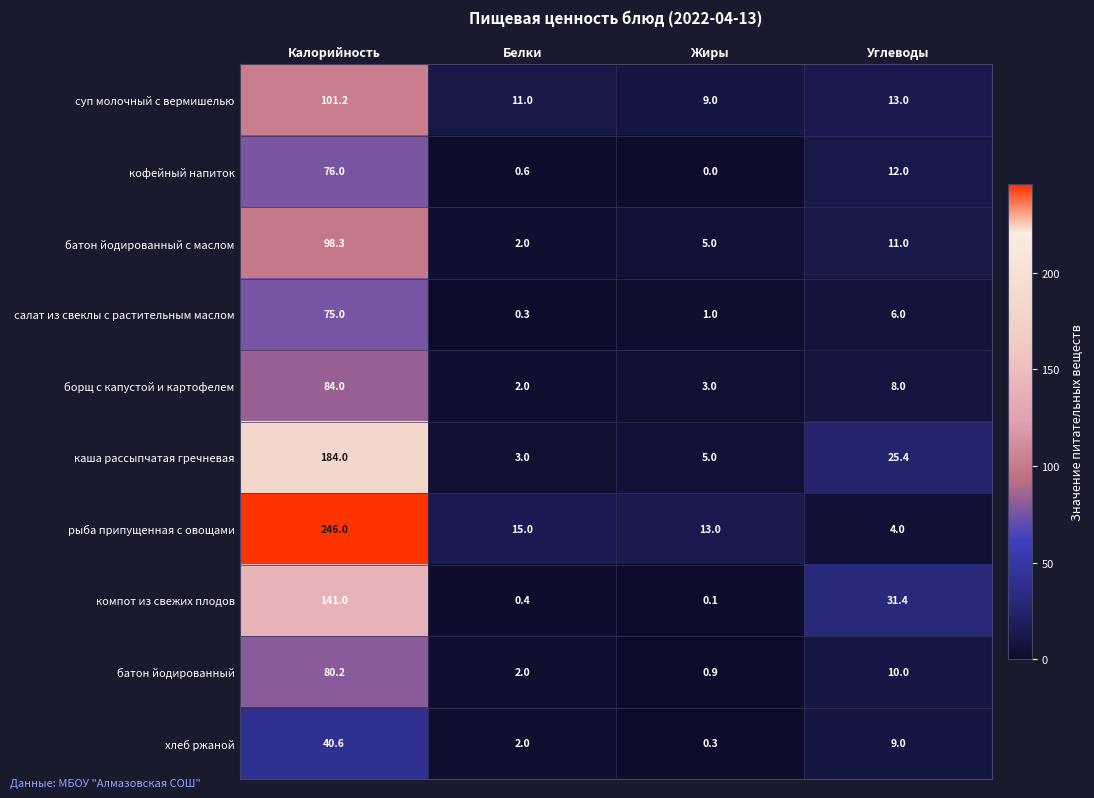

What is the total value across all series at Калорийность?

1126.3